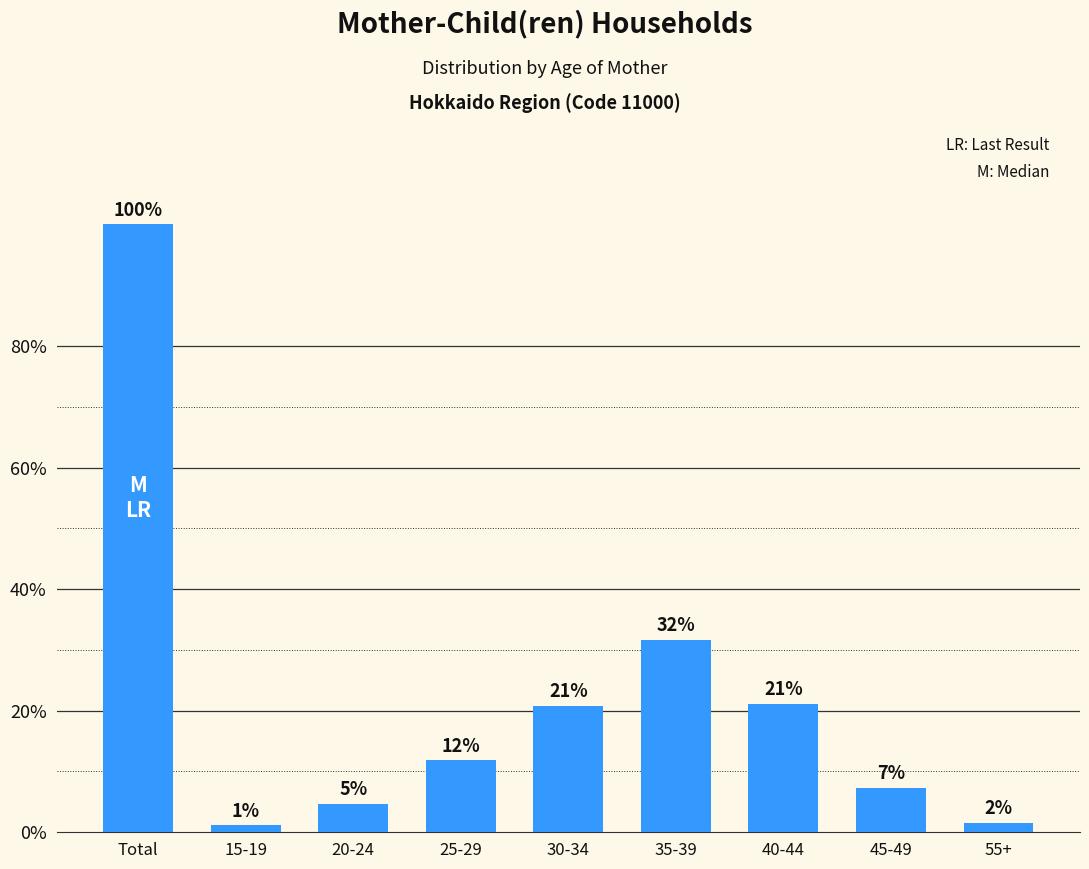

Reading left to right, what are all the values shown in this chart?

Total=100.0	15-19=1.1	20-24=4.7	25-29=11.8	30-34=20.7	35-39=31.6	40-44=21.1	45-49=7.3	55+=1.6